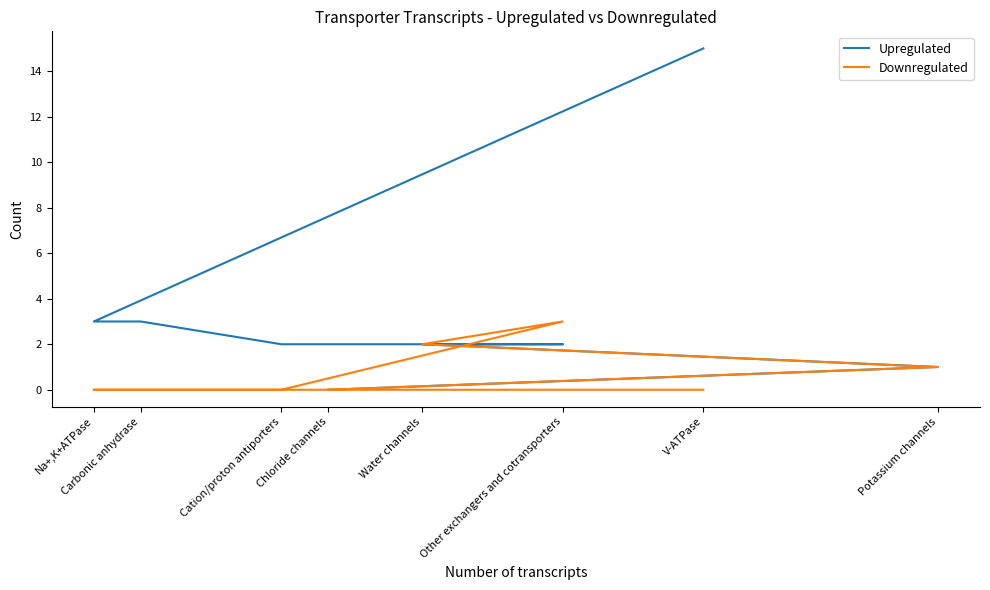

List the series in order of their peak value, lowest first.

Downregulated, Upregulated